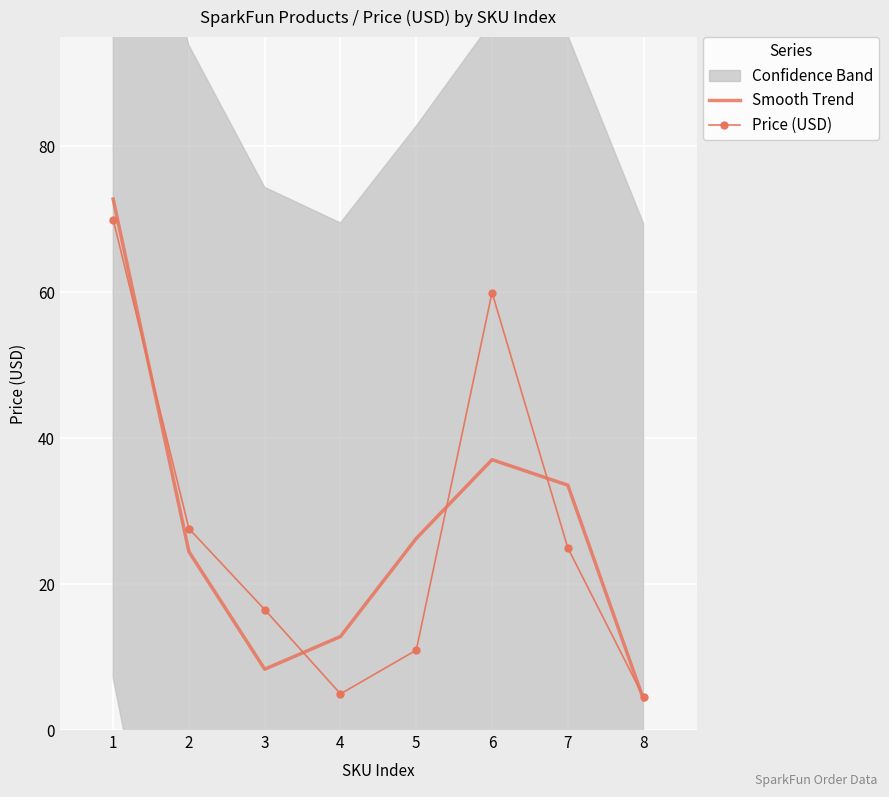

How many values in the Price (USD) series are below 24?

4